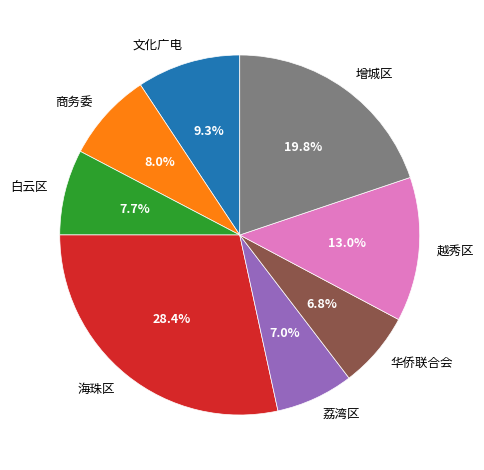

Is there a majority slice in this chart?

No